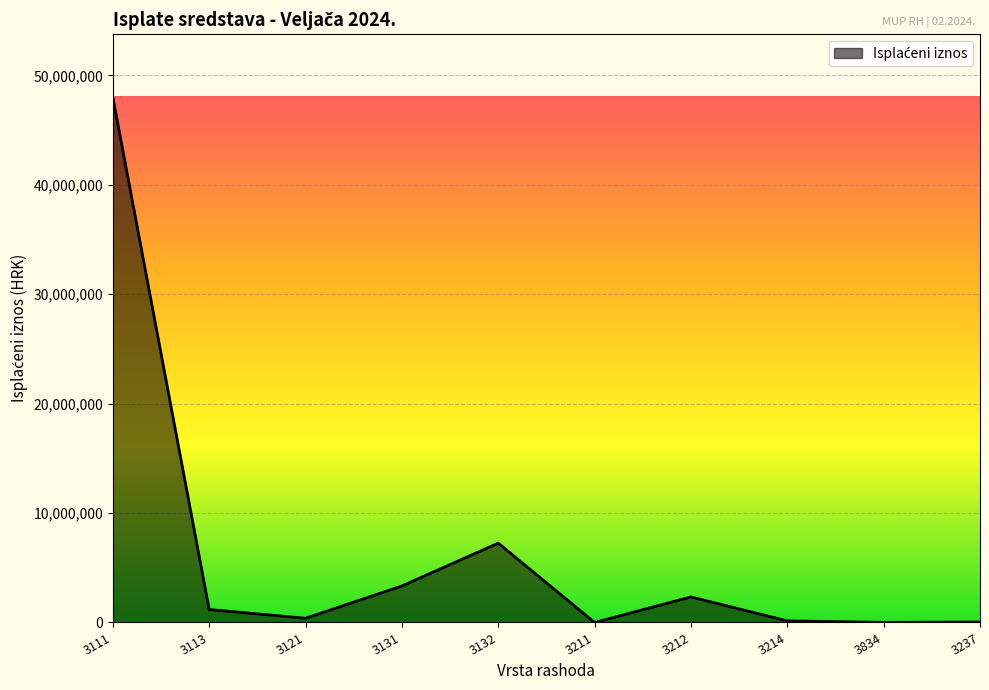

Does the chart have visible grid lines?

Yes